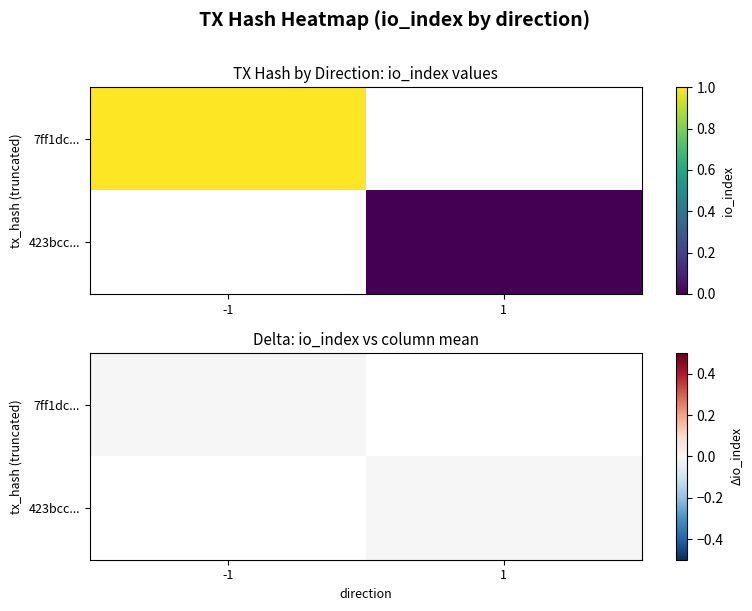

What is the difference between the 7ff1dc814dd8a8fbca5797a1d43f5bebe8cd831 values at io_index and direction?

2